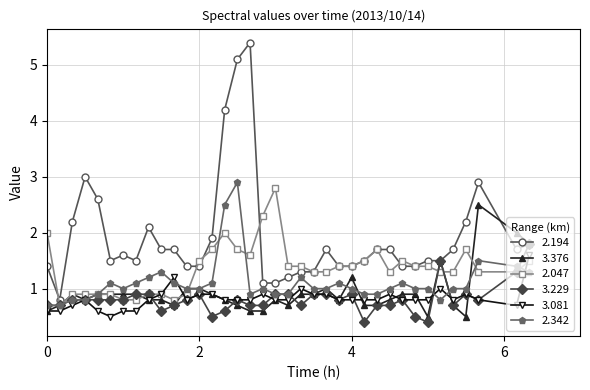

At how many categories does at least one series exceed 0?

37